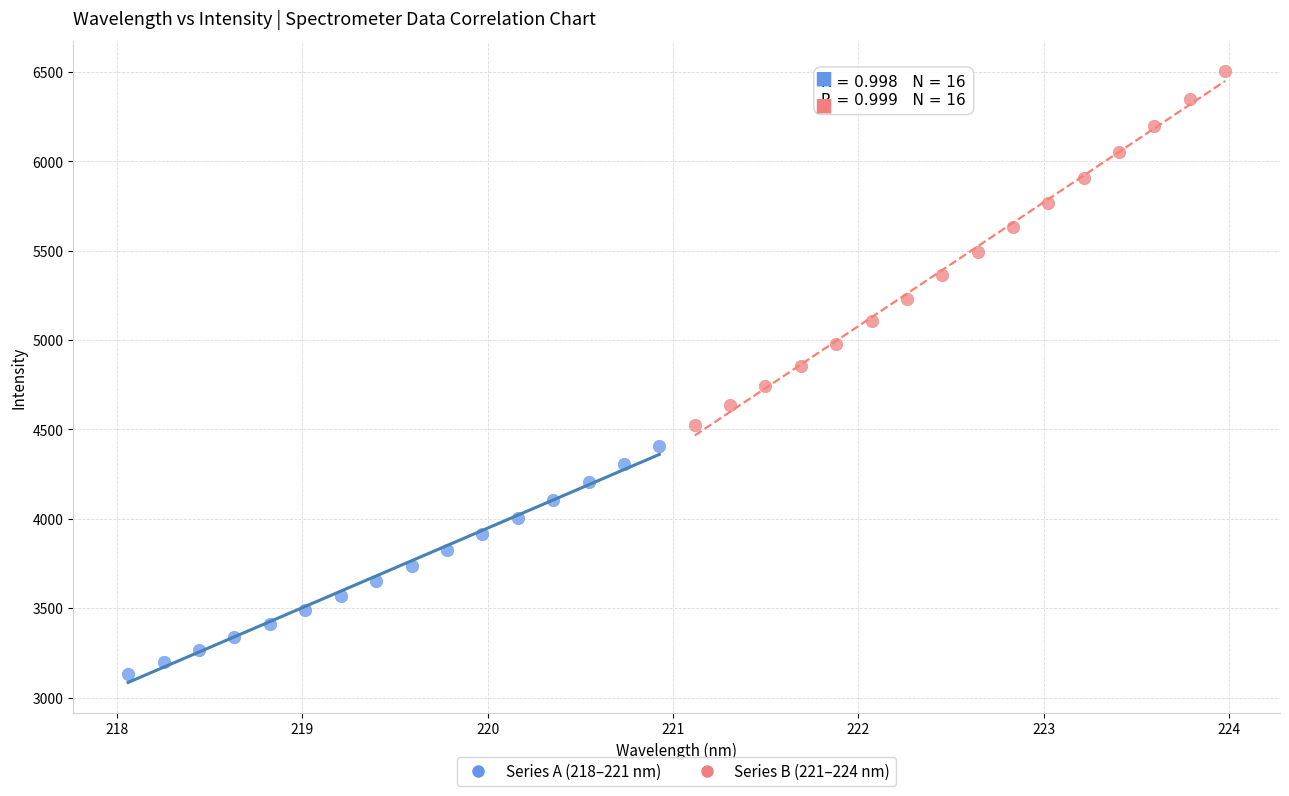

Which series reaches the minimum Y coordinate?

Series A (218–221 nm)